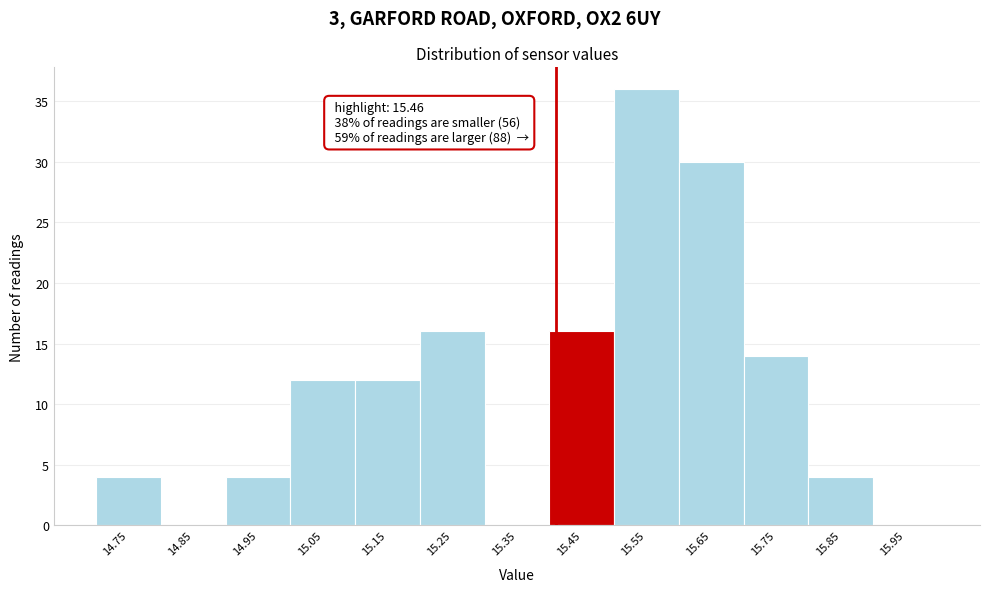

Reading right to left, what are all the values shown in this chart?

15.95=0	15.85=4	15.75=14	15.65=30	15.55=36	15.45=16	15.35=0	15.25=16	15.15=12	15.05=12	14.95=4	14.85=0	14.75=4